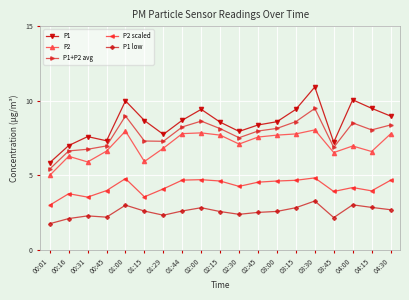

What value does the P1 series have at 02:15?

8.6